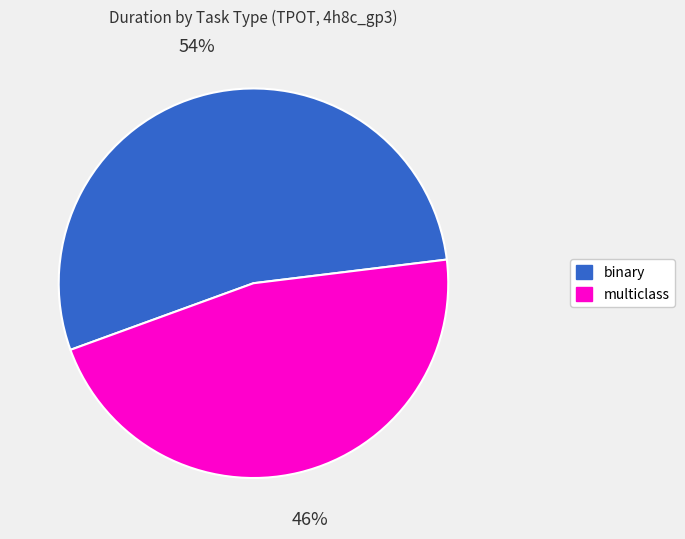

To the nearest percent, what is the average slice percentage?

50%